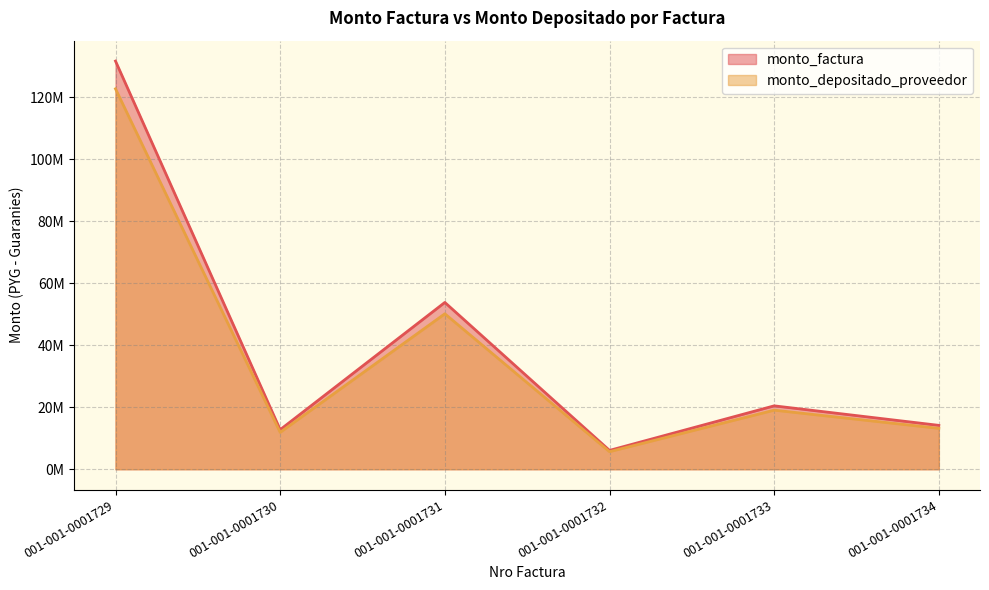

What is the difference between the maximum and minimum values in the monto_factura series?

125560000